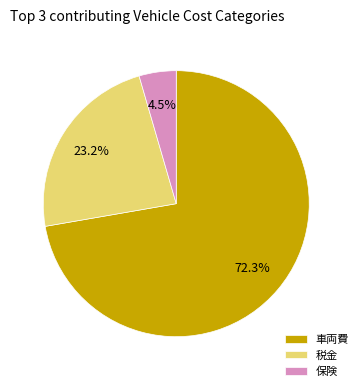

True or false: 保険 accounts for 15% of the total.

False